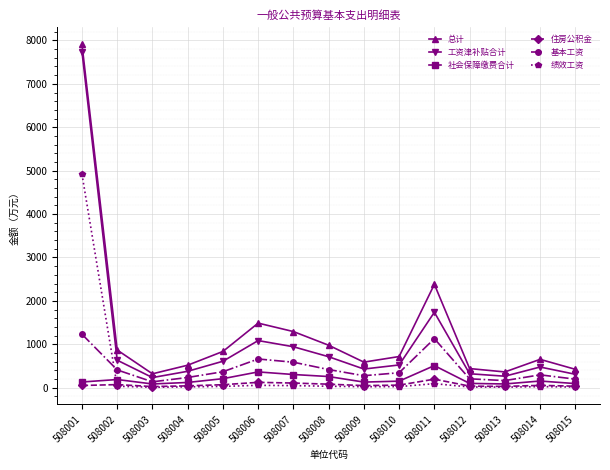

What is the approximate value of 工资津补贴合计 at 508003?

233.8